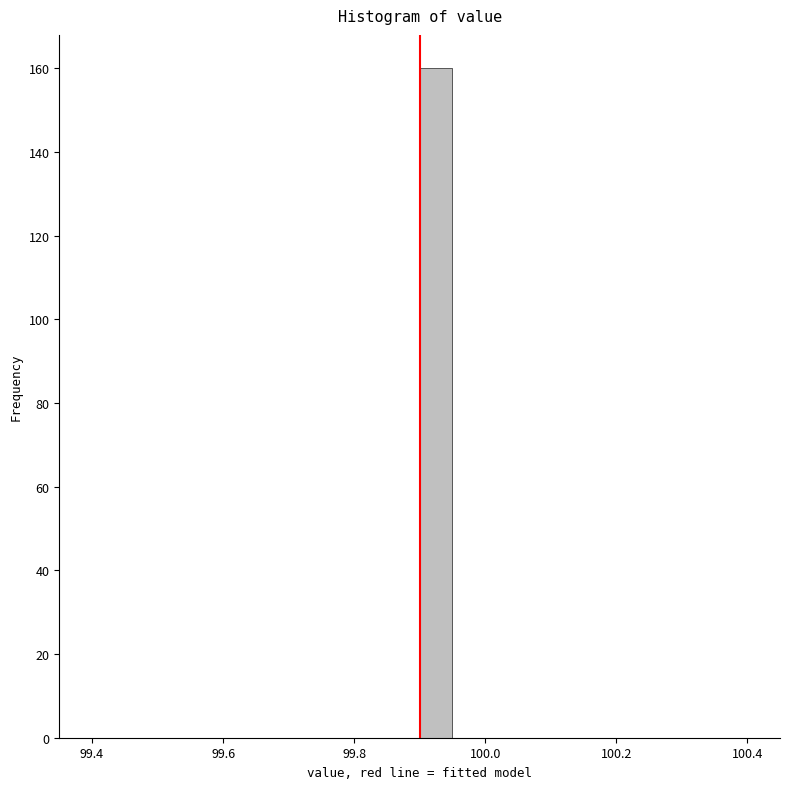

Read against the x-axis, roughly where is the centre of the tallest bar?

99.92